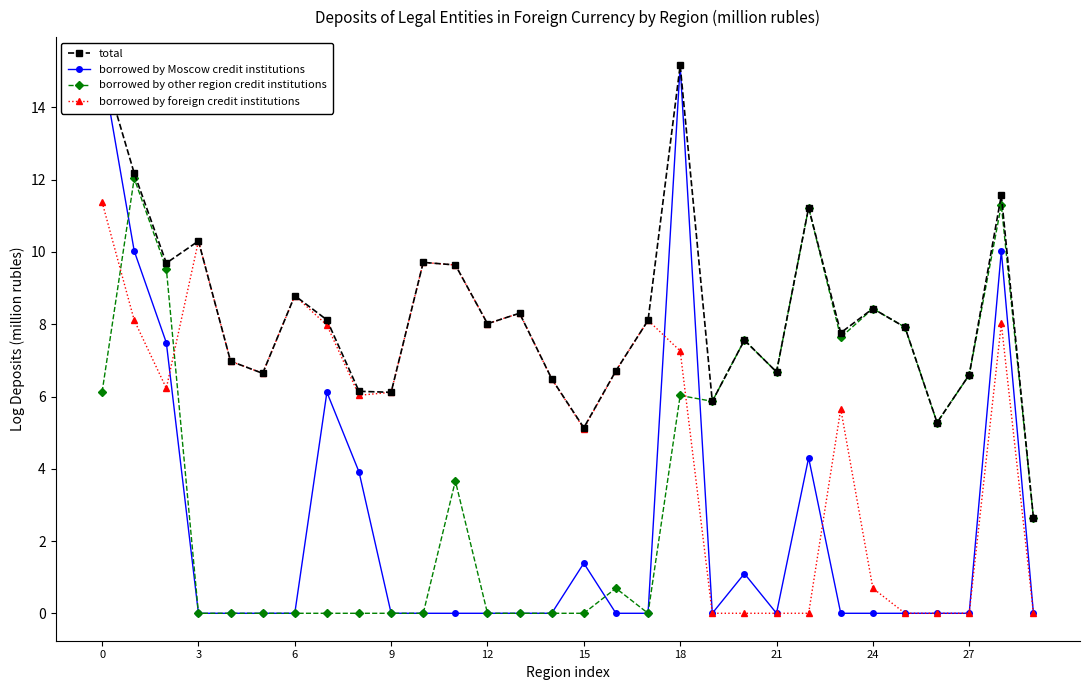

Which category has the lowest value across all series?

9